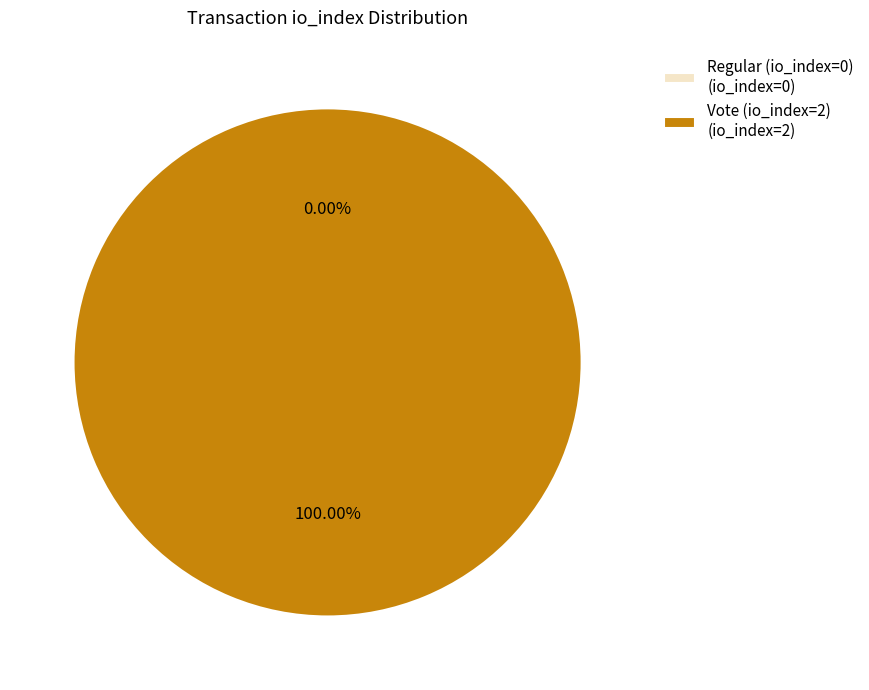

How many slices are in this pie chart?

2